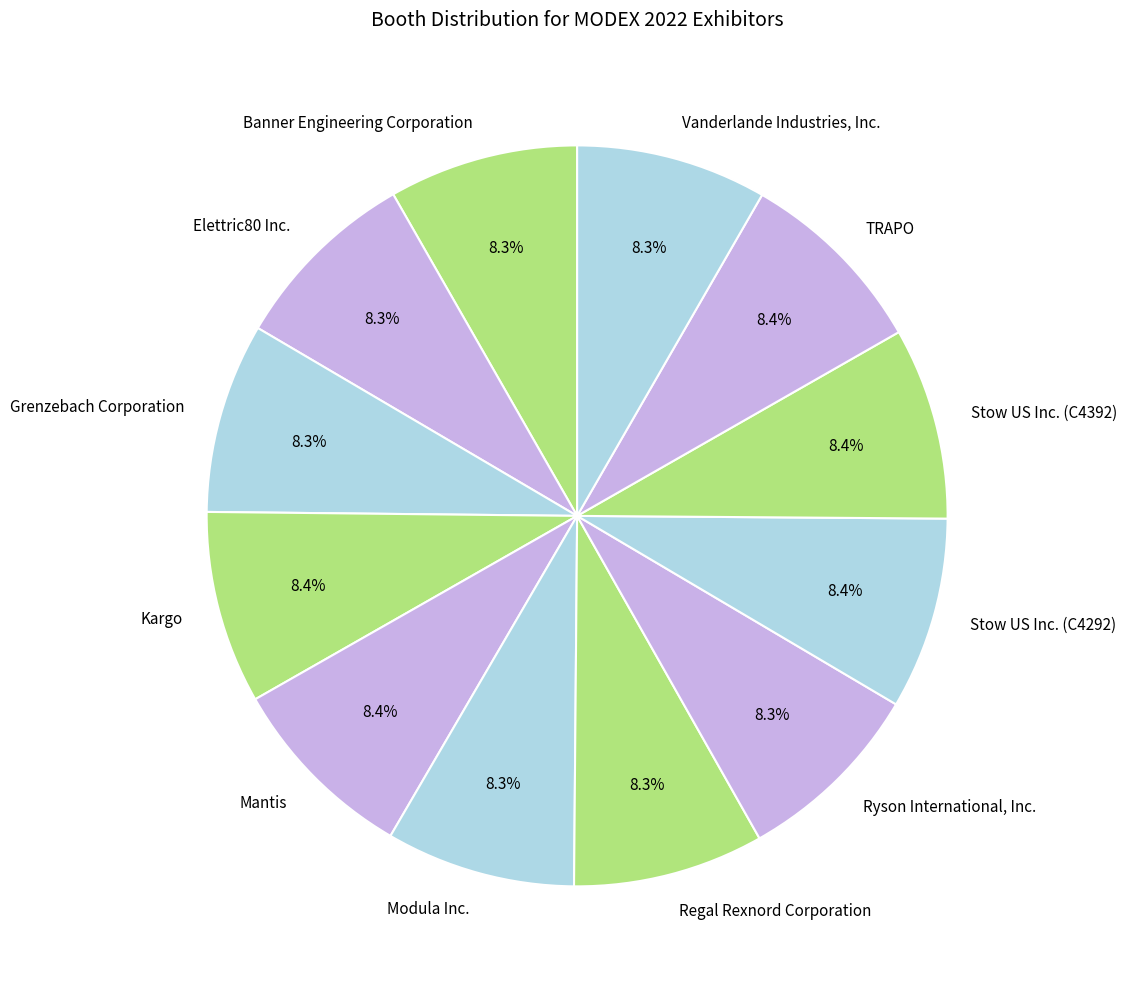

Does Mantis account for over 50% of the chart?

No